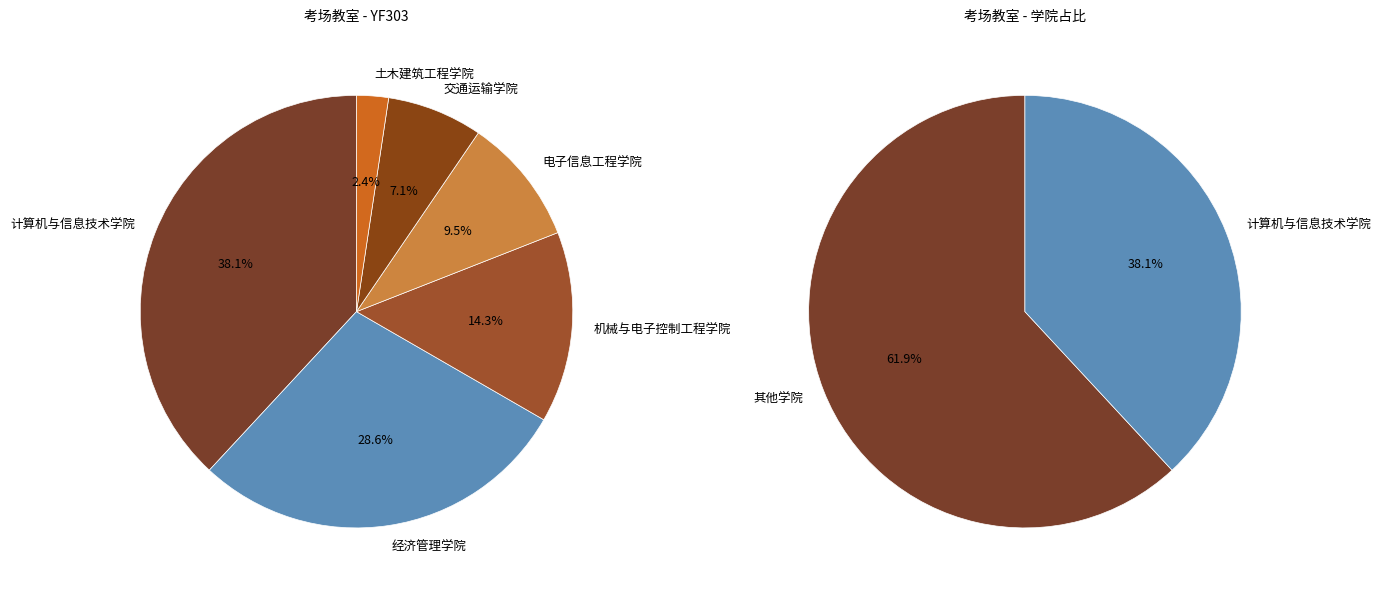

Approximately how many times larger is the value at 土木建筑工程学院 compared to 交通运输学院?

0.3